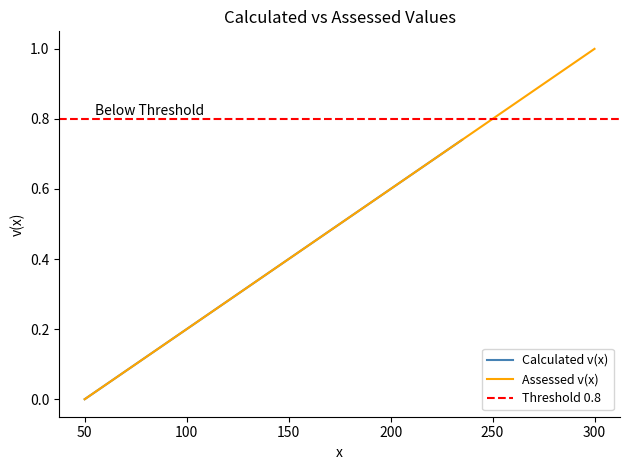

The Calculated v(x) series shows 0.6 at 200. True or false?

True